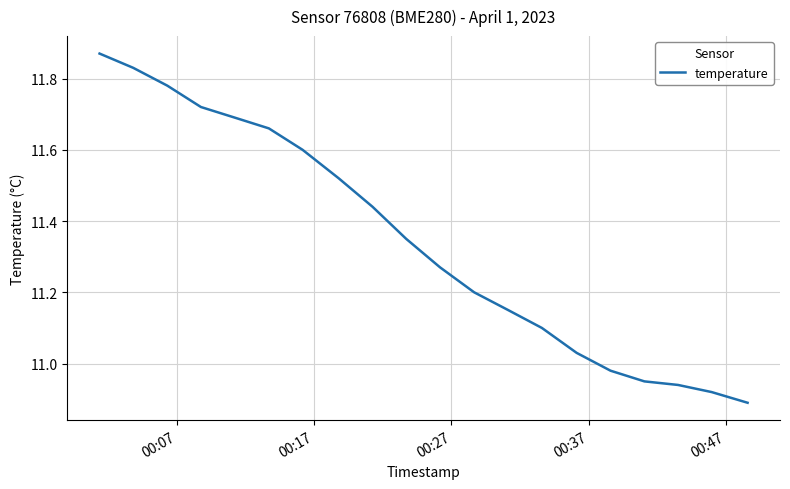

Reading left to right, list all the values displayed in this chart.

11.9	11.8	11.8	11.7	11.7	11.7	11.6	11.5	11.4	11.3	11.3	11.2	11.2	11.1	11.0	11.0	10.9	10.9	10.9	10.9